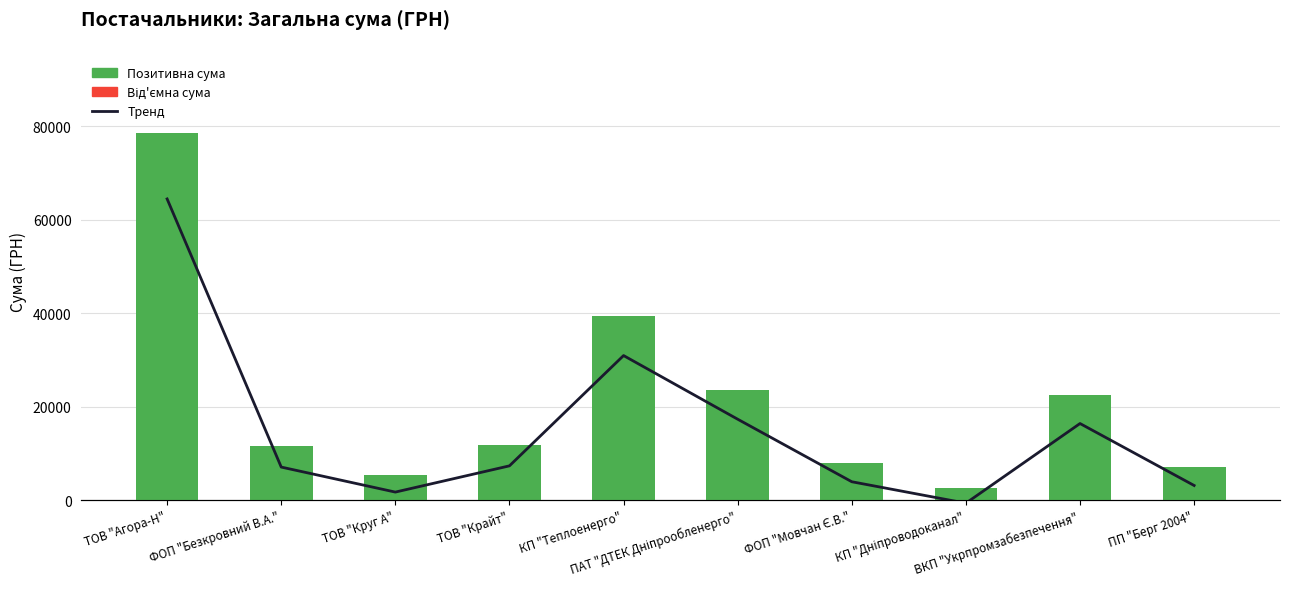

What is the highest value of the СУМА (ГРН) series?

78448.6